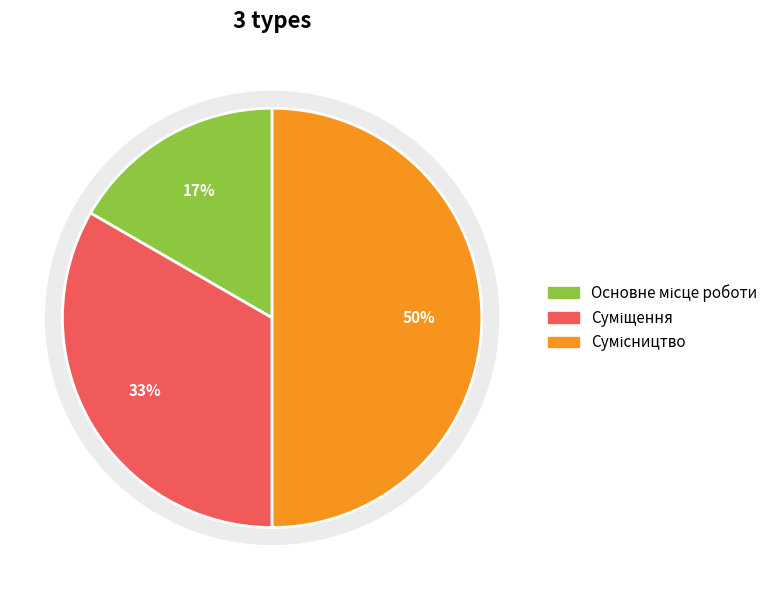

Which slice is the largest?

Сумісництво